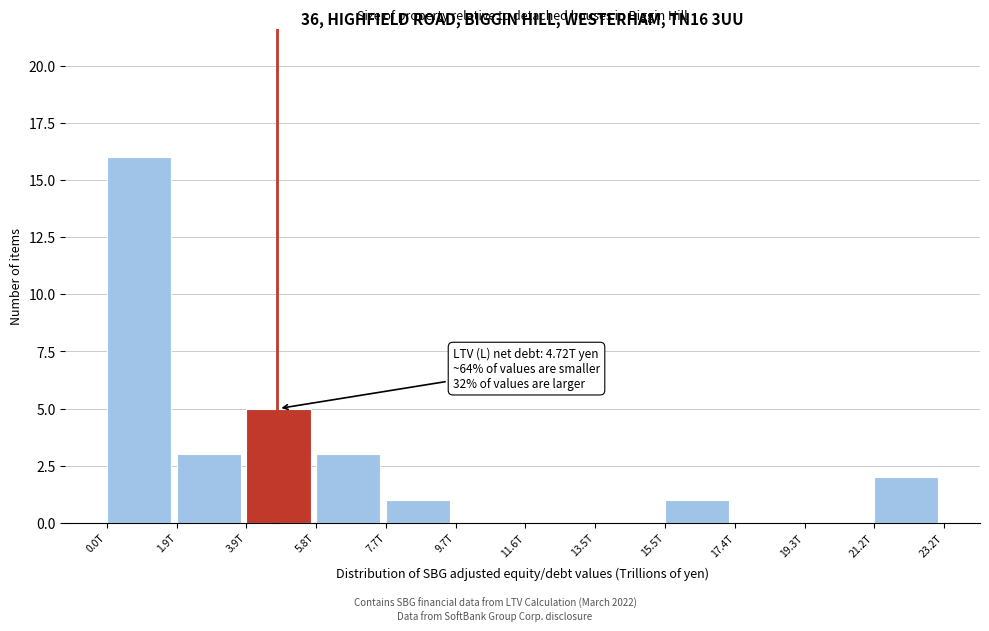

Reading left to right, transcribe all the data shown in this chart.

0.0T=16	1.9T=3	3.9T=5	5.8T=3	7.7T=1	9.7T=0	11.6T=0	13.5T=0	15.5T=1	17.4T=0	19.3T=0	21.2T=2